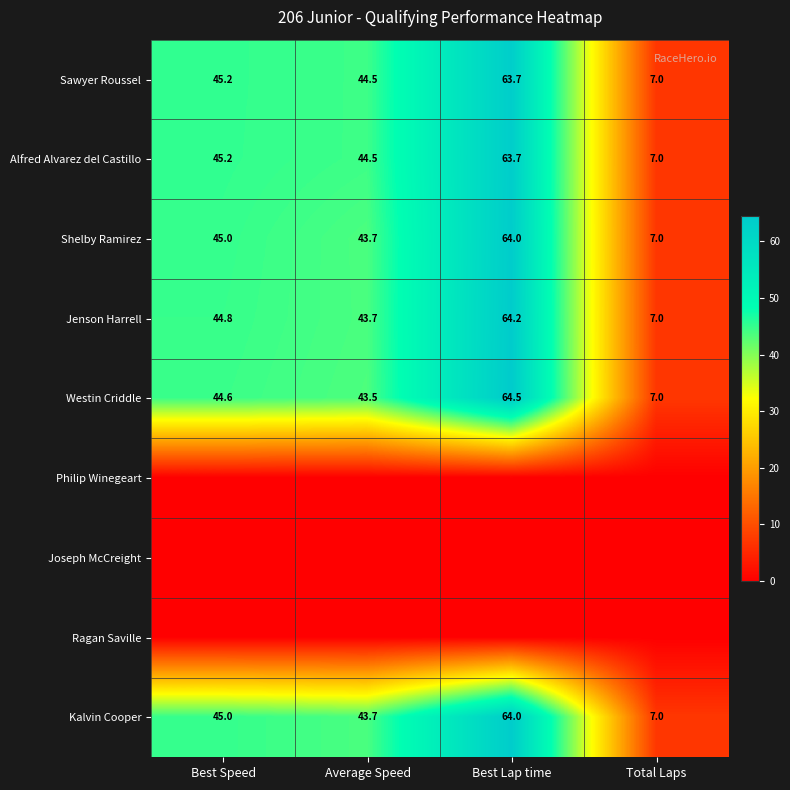

Which has a higher value, Average Speed or Best Speed?

Best Speed